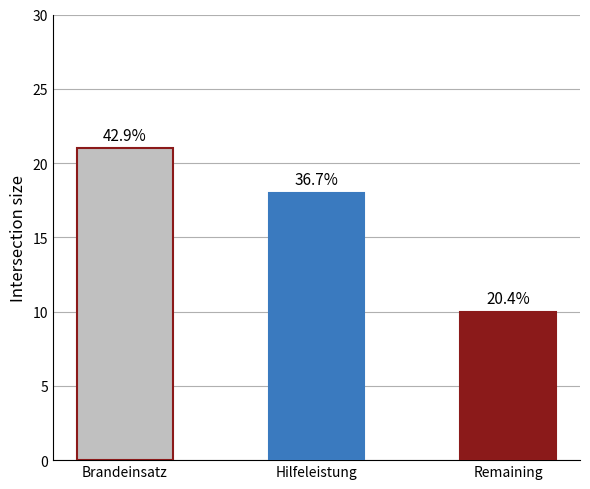

Which label corresponds to the largest value in the chart?

Brandeinsatz